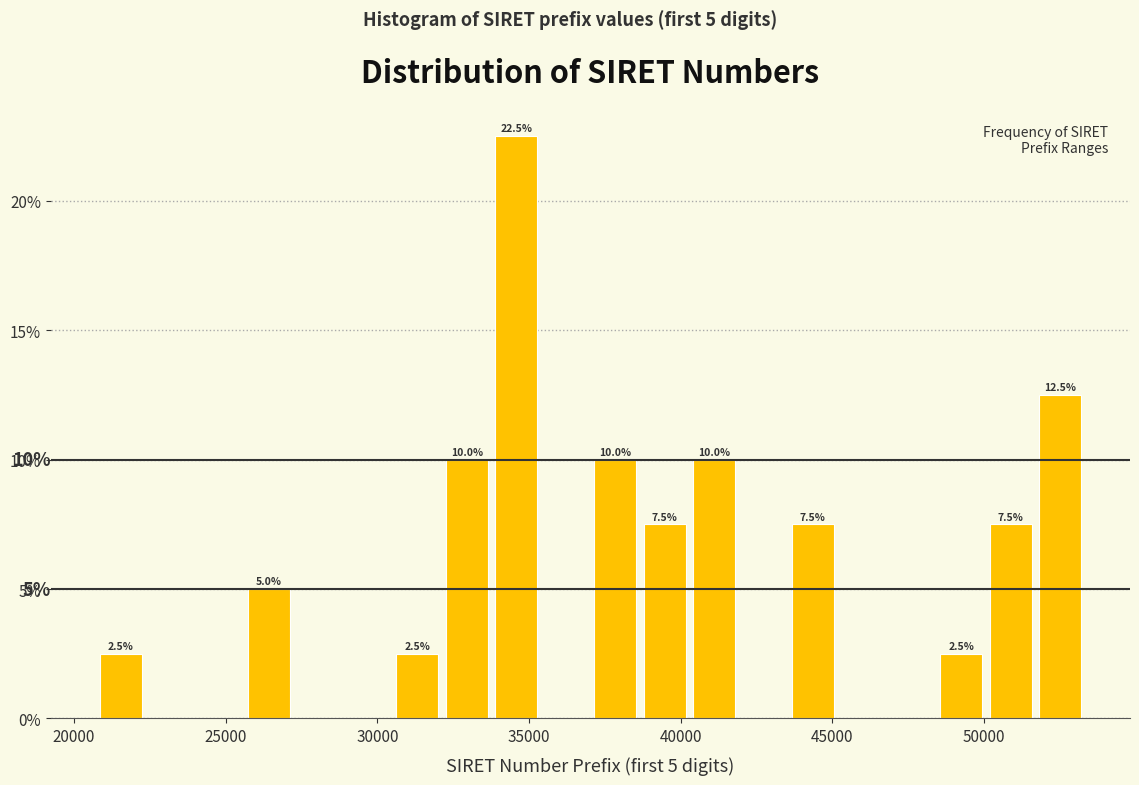

Read against the x-axis, roughly where is the centre of the tallest bar?

34500